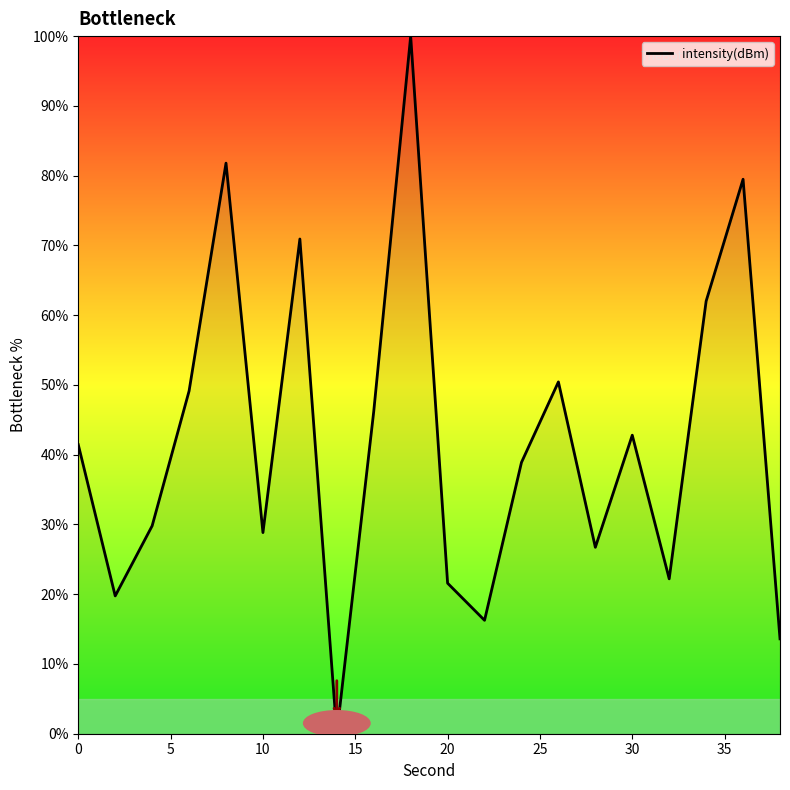

What is the difference between the maximum and minimum values?

100.0